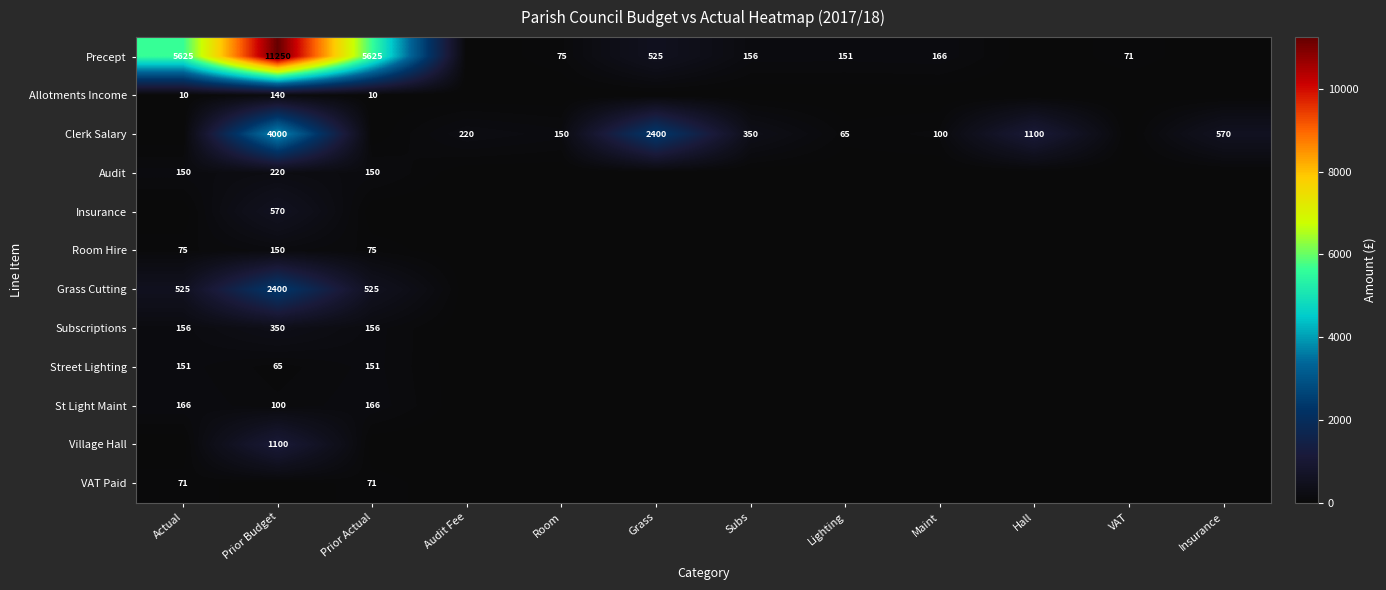

The St Light Maint series shows 100 at Prior Budget. True or false?

True